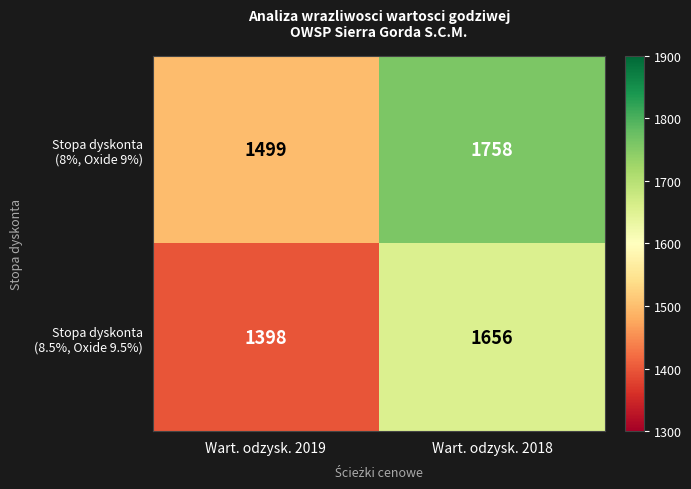

What is the smallest value displayed?

1398